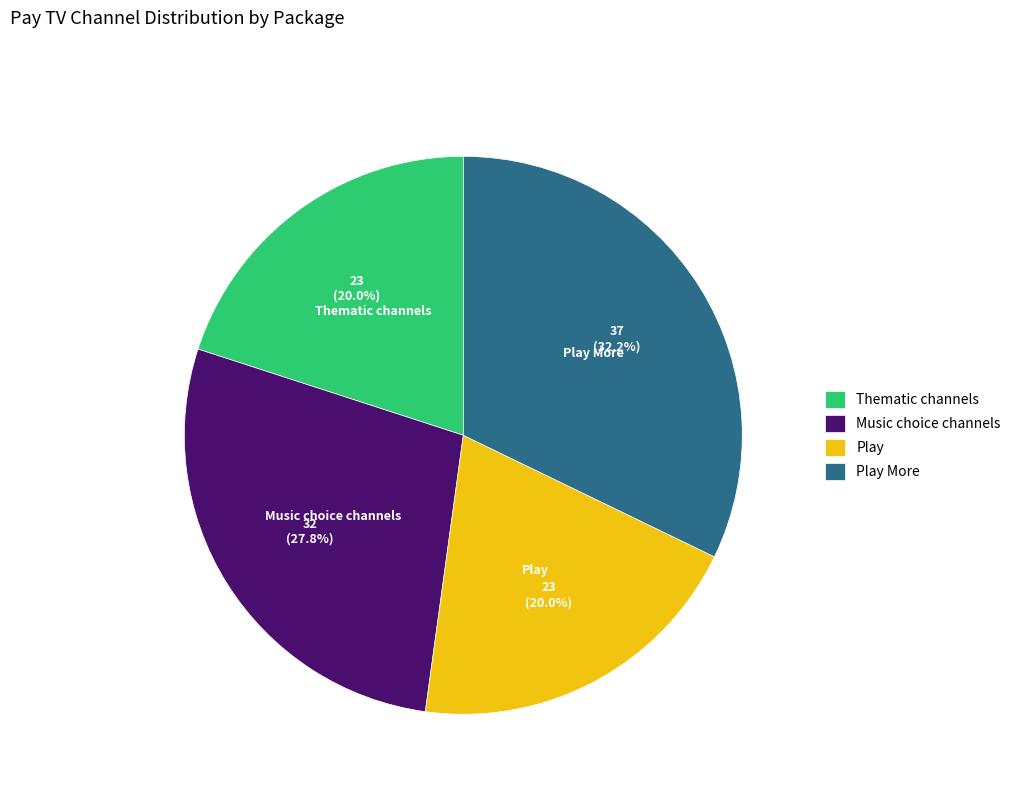

To the nearest percent, what is the combined percentage of Thematic channels and Play More?

52%